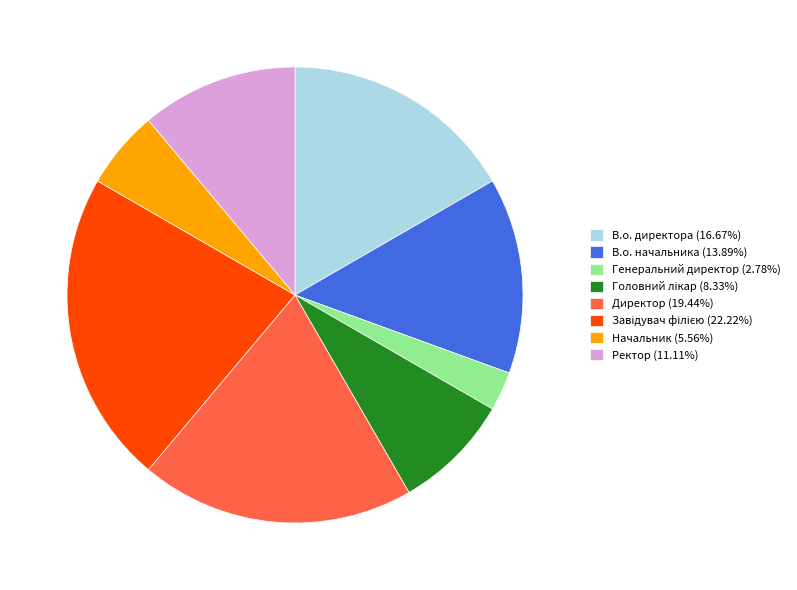

Do В.о. директора (16.67%) and Начальник (5.56%) together represent more than half of the pie?

No